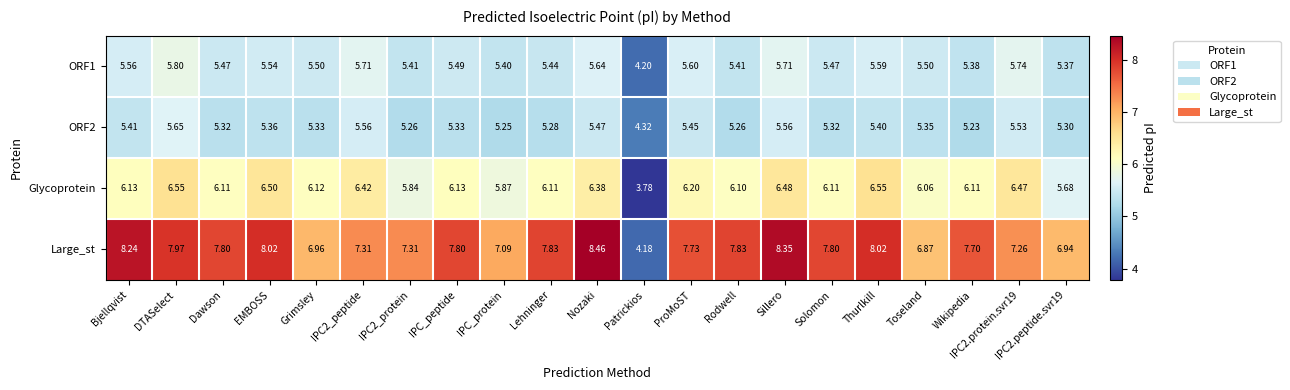

Which series has the largest total across all categories?

Large_st